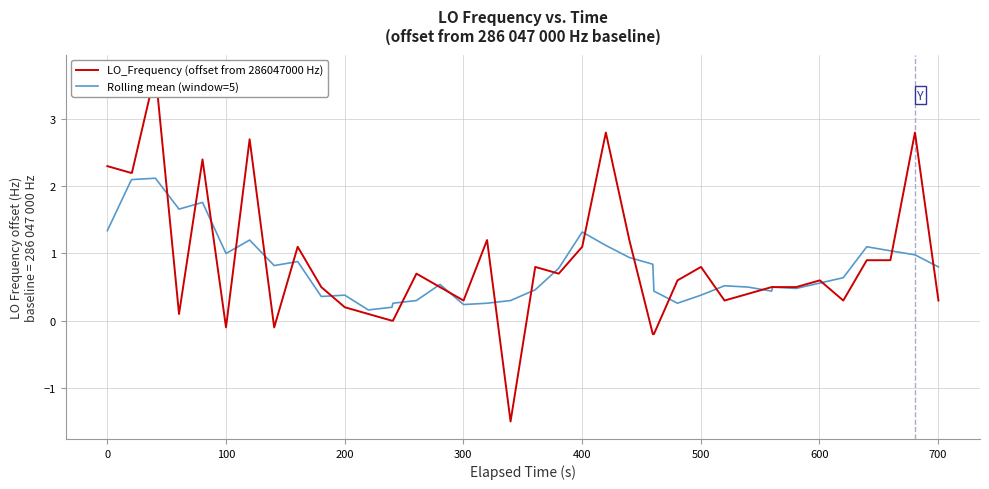

In LO_Frequency (offset from 286047000 Hz), how many points are lower than both neighbors (excluding endpoints)?

8